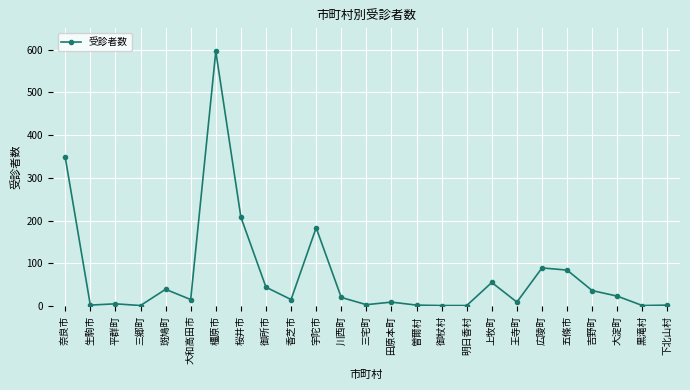

The value at 広陵町 is 89. True or false?

True